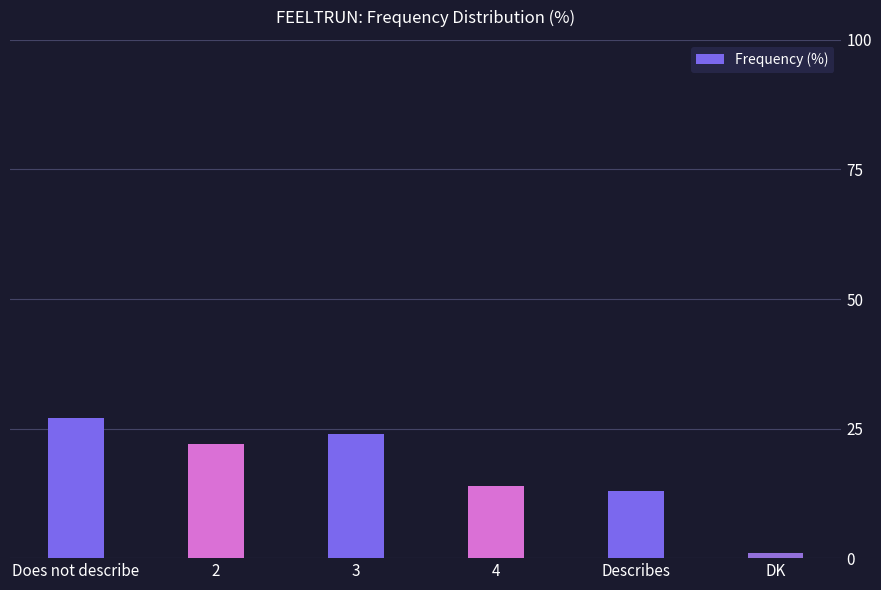

How many bars are there in total?

6